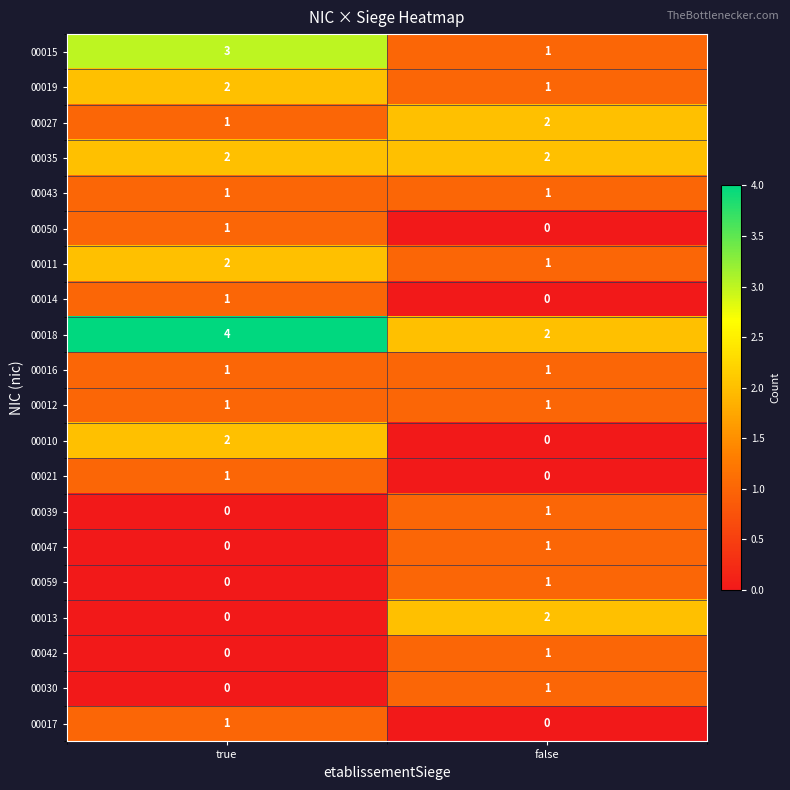

What is the maximum value shown in the chart?

4